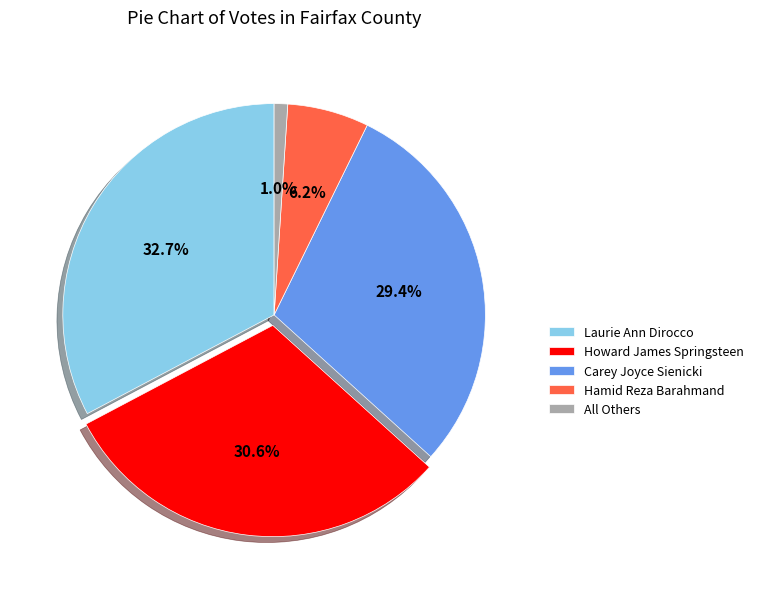

How many slices are in this pie chart?

5